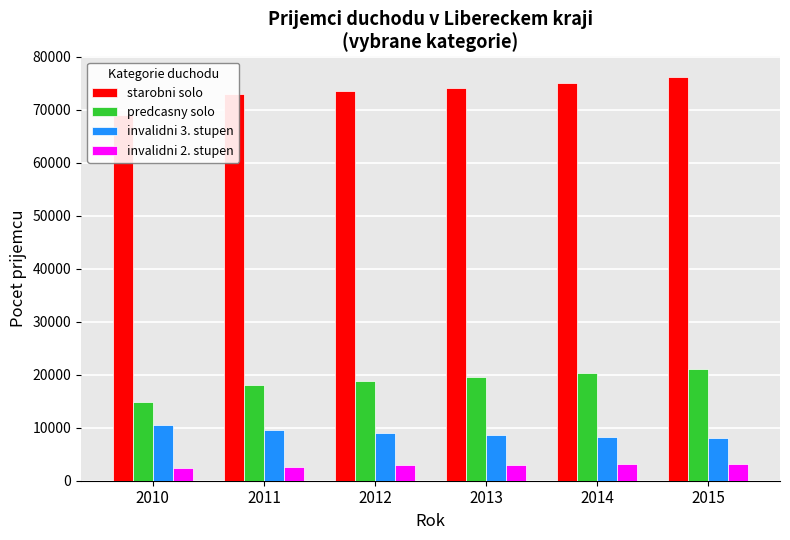

The invalidni 3. stupen series shows 4698 at 2014. True or false?

False